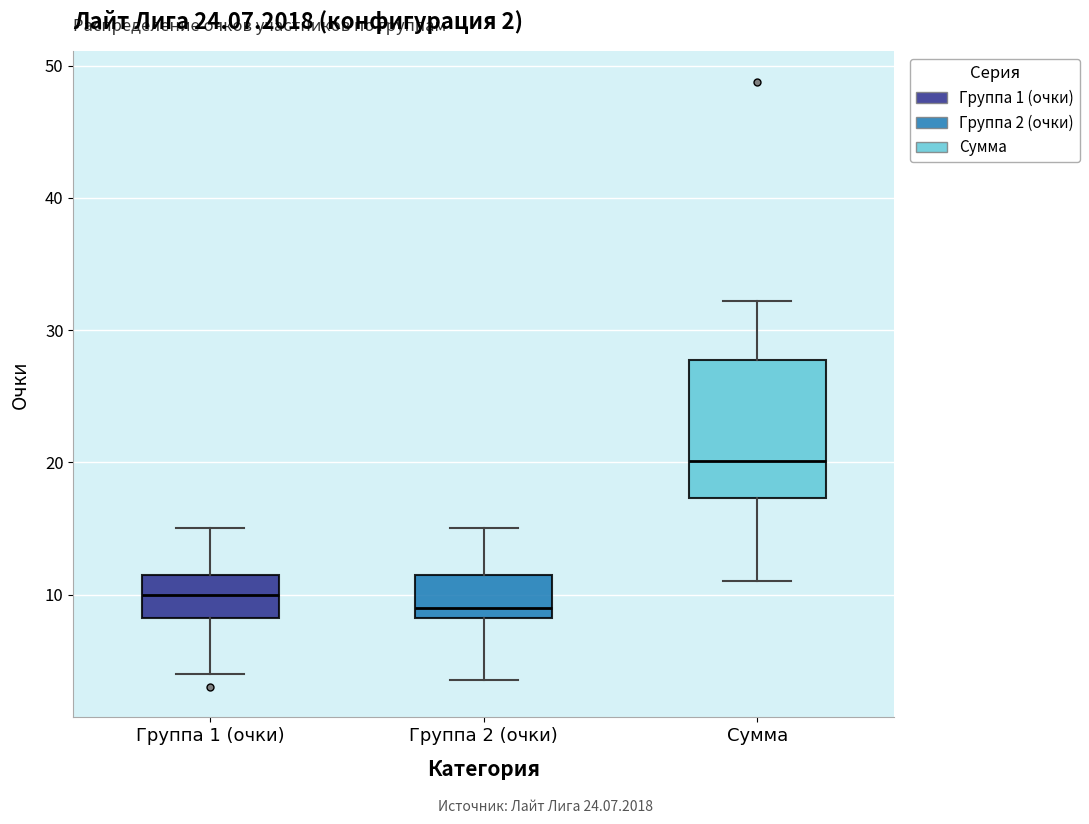

Which box's median line is the highest?

Сумма